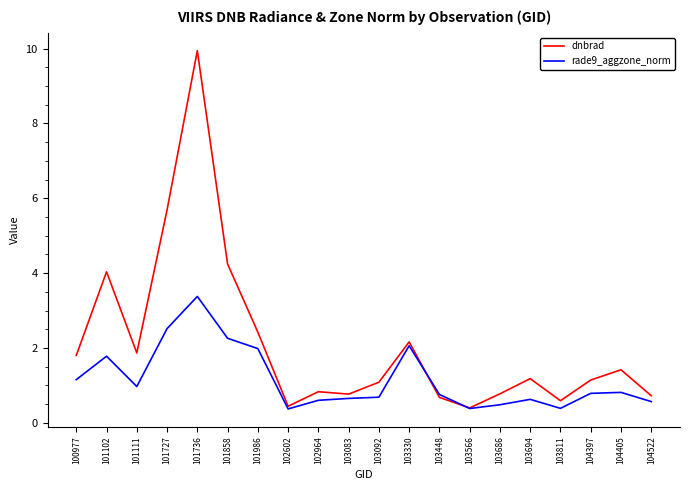

The rade9_aggzone_norm series shows 1.2 at 100977. True or false?

True